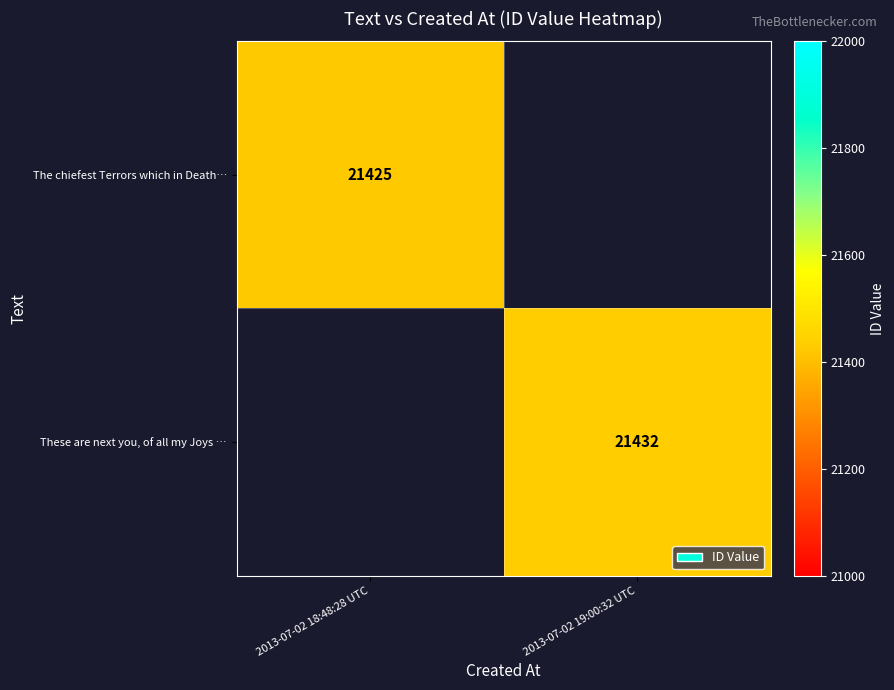

The These are next you, of all my Joys … series shows 28638 at 2013-07-02 19:00:32 UTC. True or false?

False